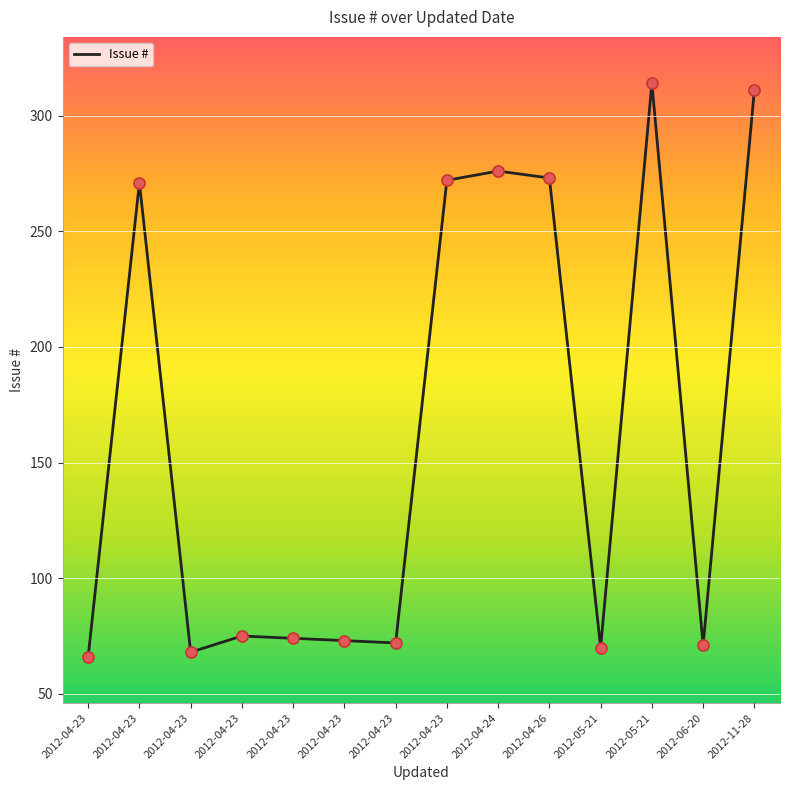

What is the change in value from 2012-04-23 to 2012-04-23?

-2